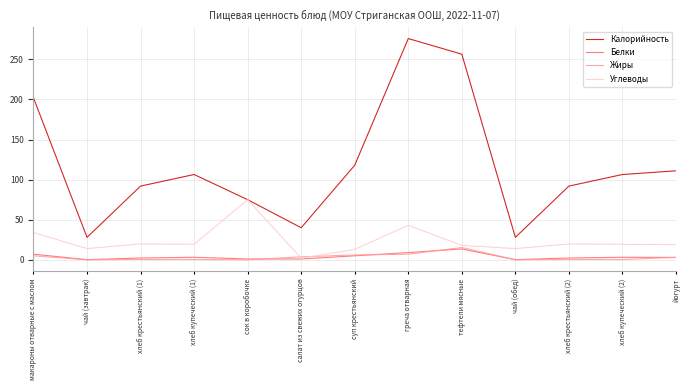

What is the difference between the highest and lowest values at чай (обед)?

28.0